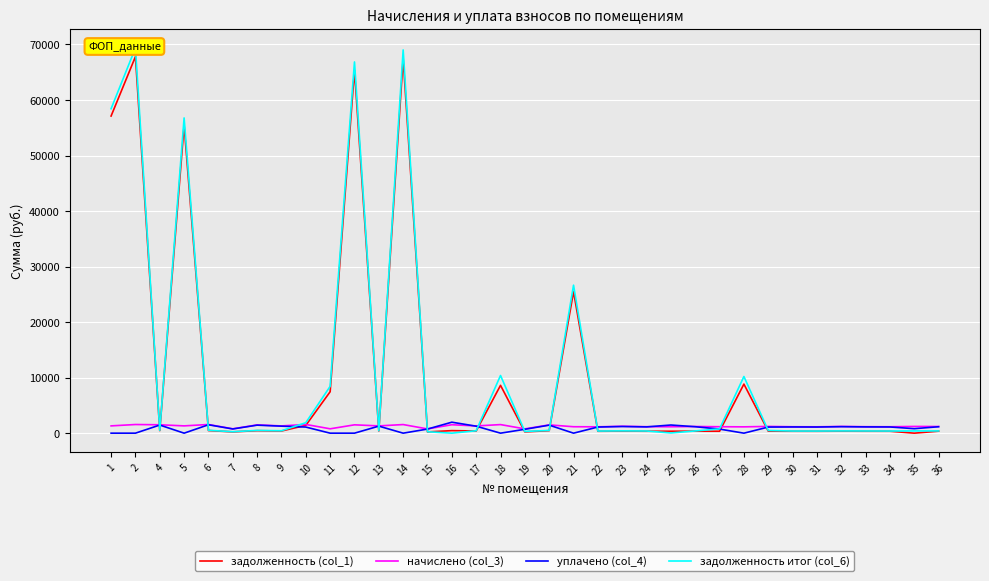

How many times do уплачено (col_4) and задолженность (col_1) cross each other?

13